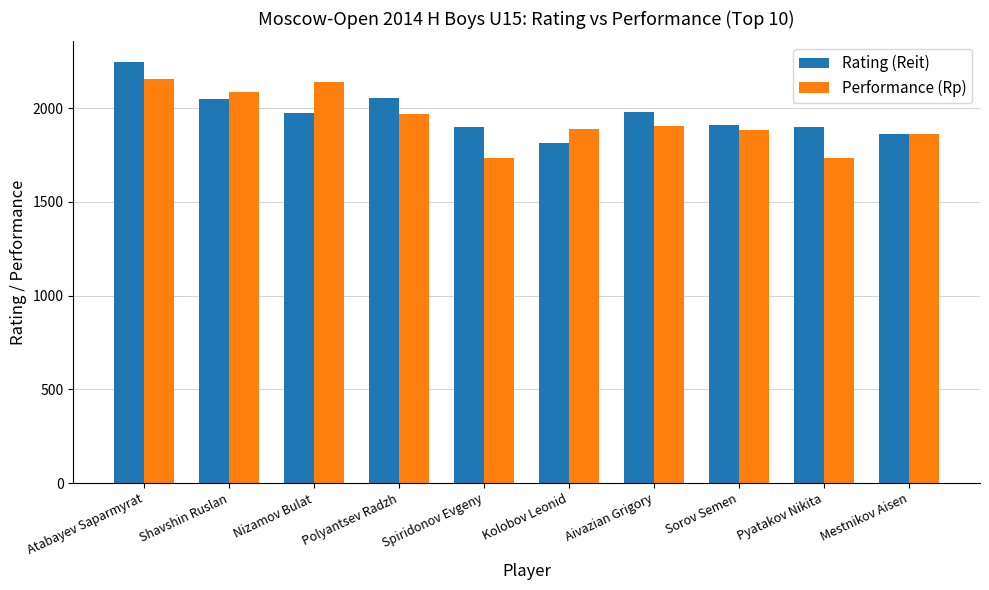

What is the lowest value of the Rating (Reit) series?

1814